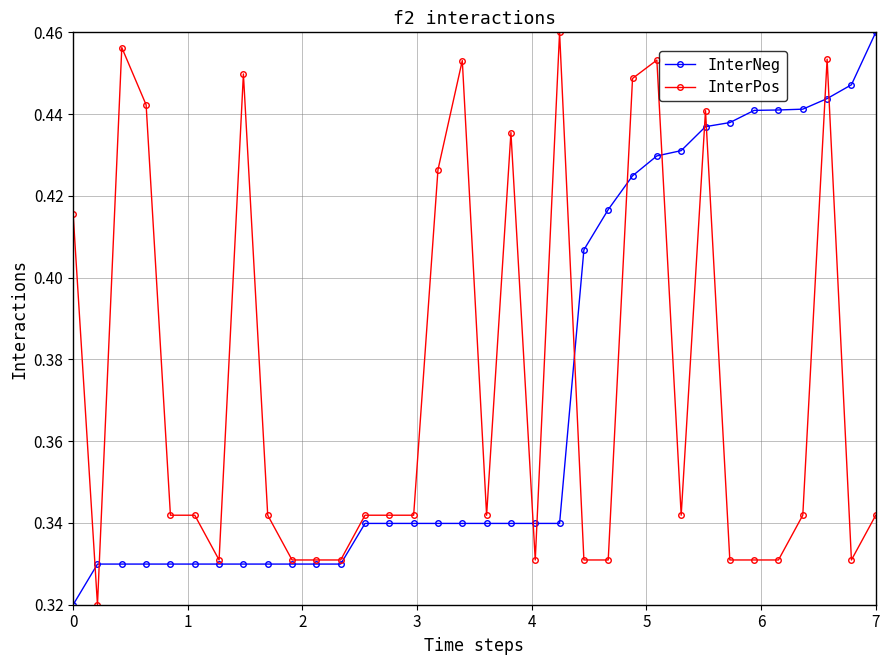

True or false: InterPos has more than 1 points higher than both neighbors.

True